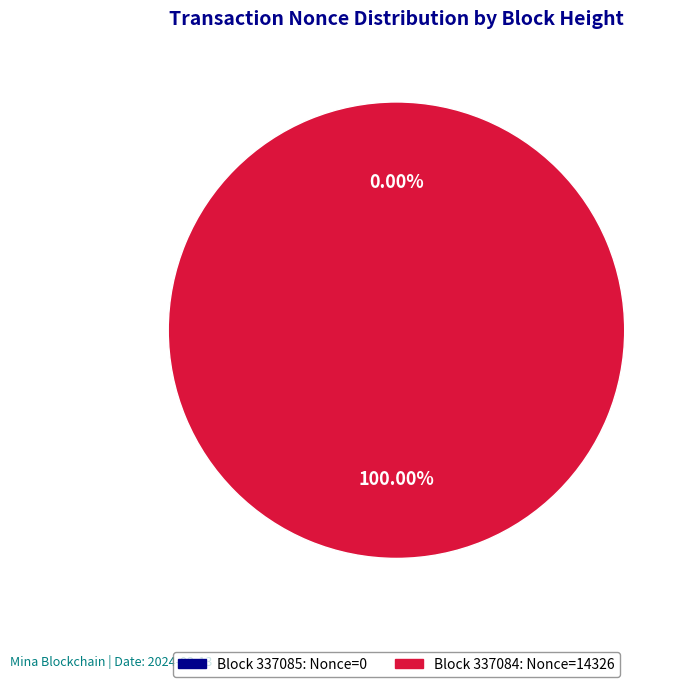

Count the number of slices in the pie.

2